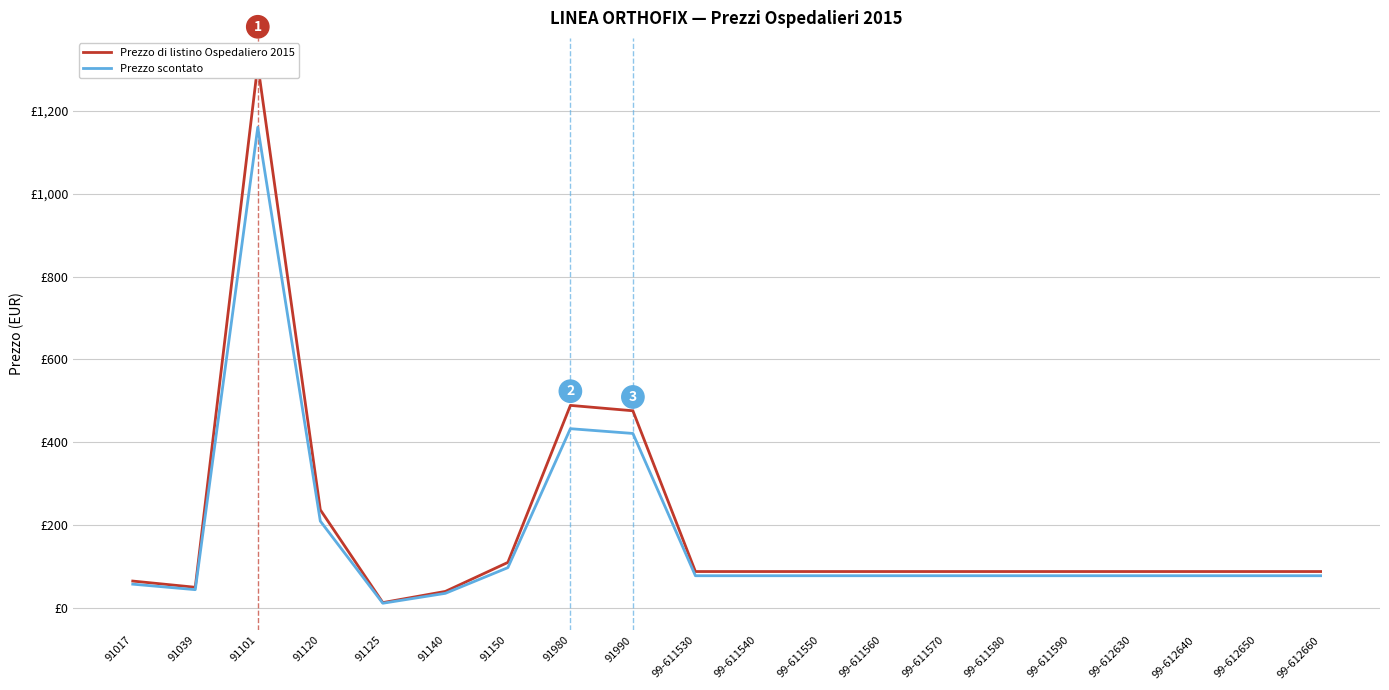

What is the total value across all series at 99-611590?

165.9